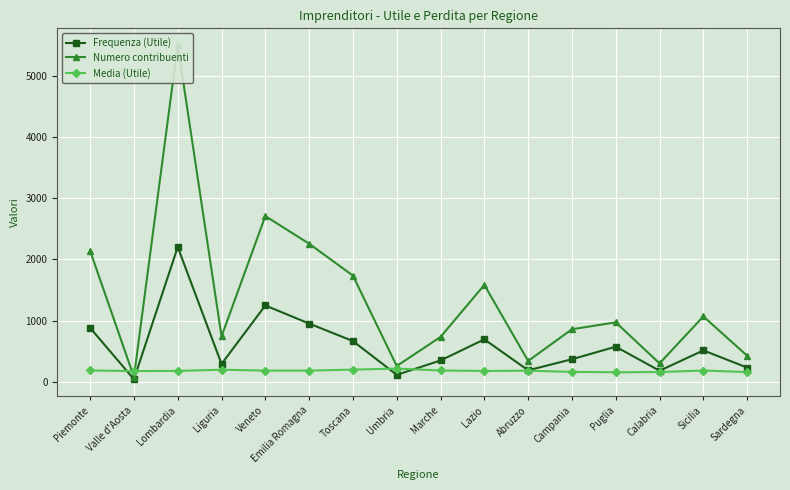

List the labels in order of Numero contribuenti value, smallest first.

Valle d'Aosta, Umbria, Calabria, Abruzzo, Sardegna, Marche, Liguria, Campania, Puglia, Sicilia, Lazio, Toscana, Piemonte, Emilia Romagna, Veneto, Lombardia